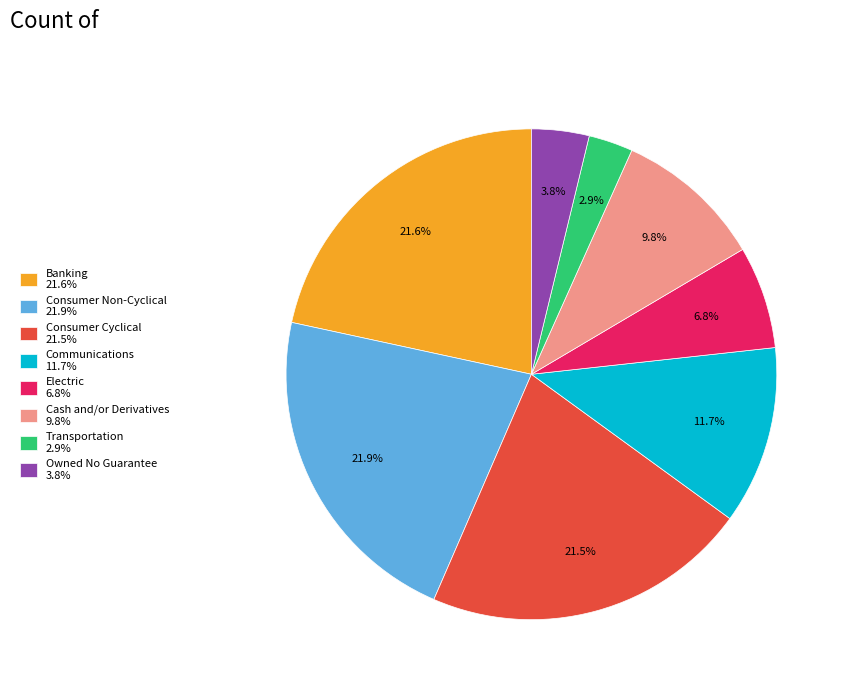

Is Electric 6.8% the majority of the pie?

No